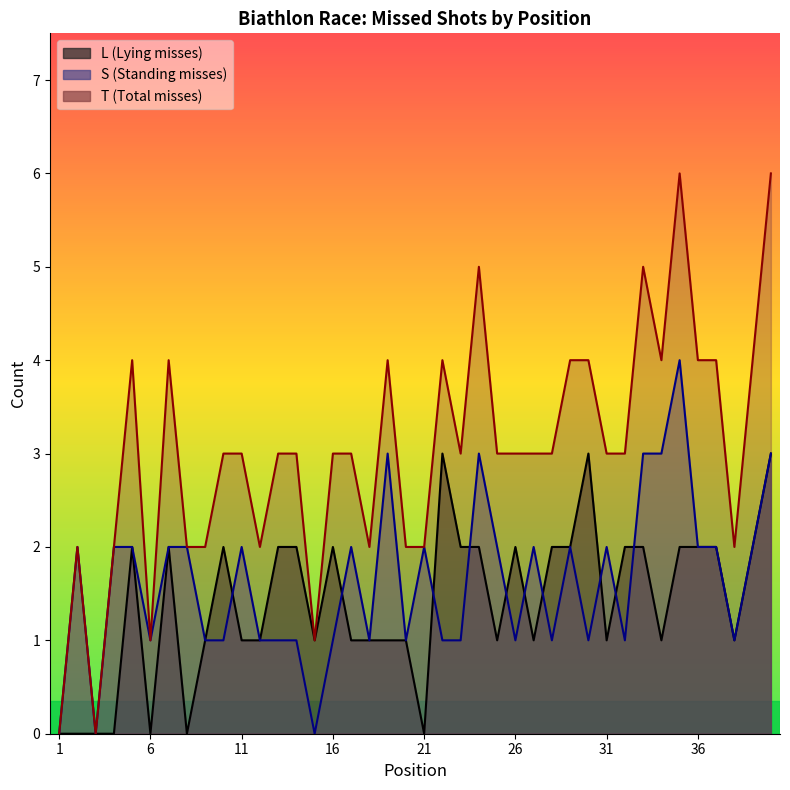

Reading left to right, extract all data points from this chart.

L: 1=0	2=0	3=0	4=0	5=2	6=0	7=2	8=0	9=1	10=2	11=1	12=1	13=2	14=2	15=1	16=2	17=1	18=1	19=1	20=1	21=0	22=3	23=2	24=2	25=1	26=2	27=1	28=2	29=2	30=3	31=1	32=2	33=2	34=1	35=2	36=2	37=2	38=1	39=2	40=3
S: 1=0	2=2	3=0	4=2	5=2	6=1	7=2	8=2	9=1	10=1	11=2	12=1	13=1	14=1	15=0	16=1	17=2	18=1	19=3	20=1	21=2	22=1	23=1	24=3	25=2	26=1	27=2	28=1	29=2	30=1	31=2	32=1	33=3	34=3	35=4	36=2	37=2	38=1	39=2	40=3
T: 1=0	2=2	3=0	4=2	5=4	6=1	7=4	8=2	9=2	10=3	11=3	12=2	13=3	14=3	15=1	16=3	17=3	18=2	19=4	20=2	21=2	22=4	23=3	24=5	25=3	26=3	27=3	28=3	29=4	30=4	31=3	32=3	33=5	34=4	35=6	36=4	37=4	38=2	39=4	40=6